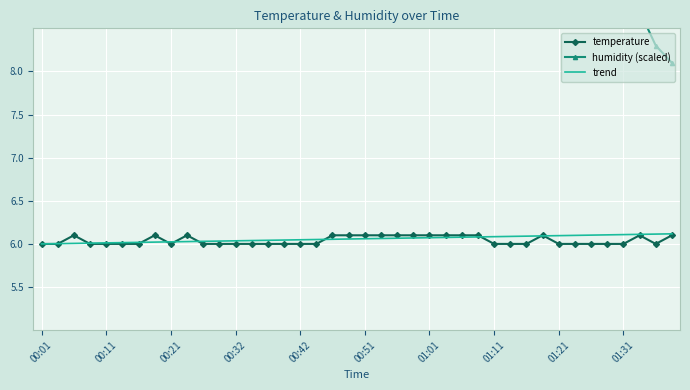

What is the difference between the second highest and minimum values in the temperature series?

0.1